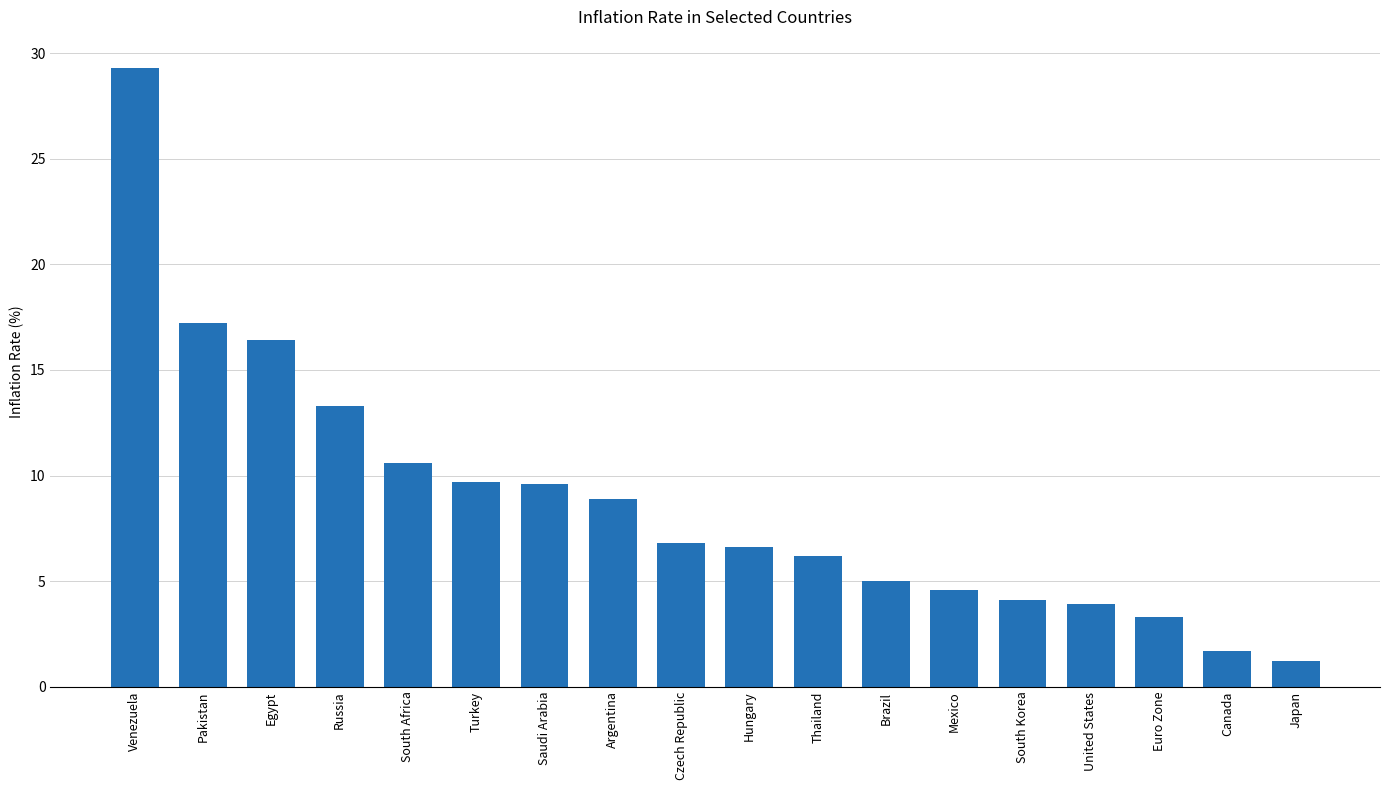

What is the label of the 8th bar from the left?

Argentina